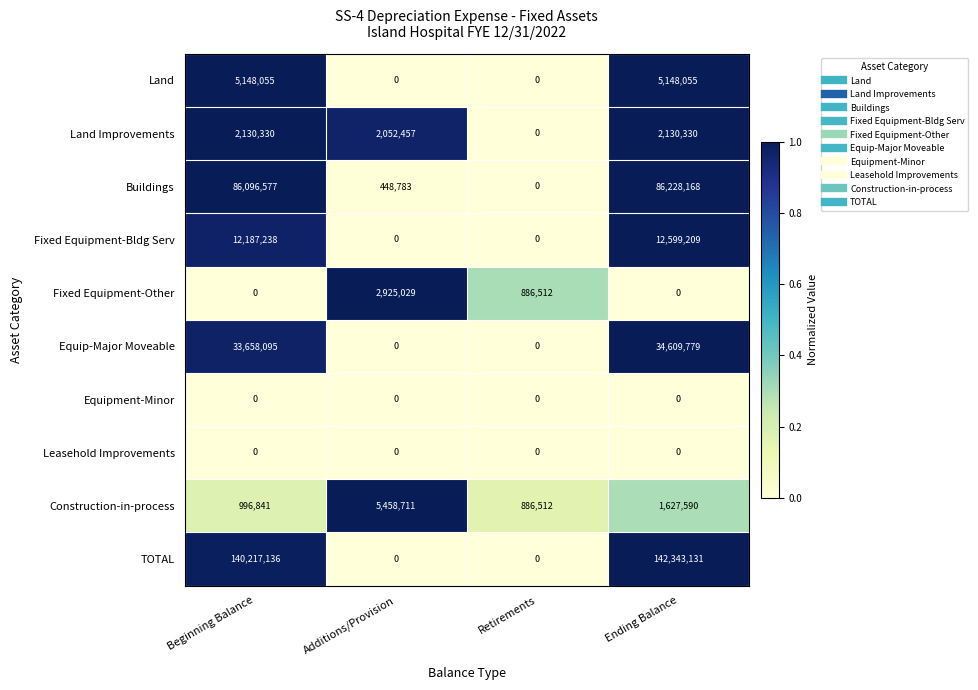

Is the value of Equipment-Minor at Additions/Provision greater than the value of Land Improvements at Additions/Provision?

No